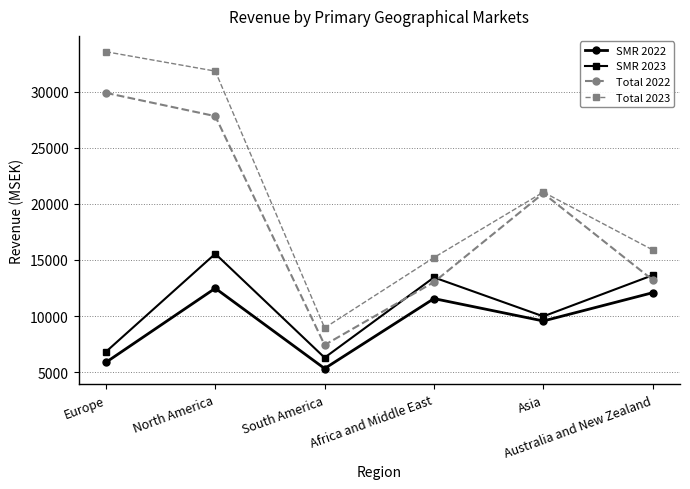

What is the smallest value displayed?

5316